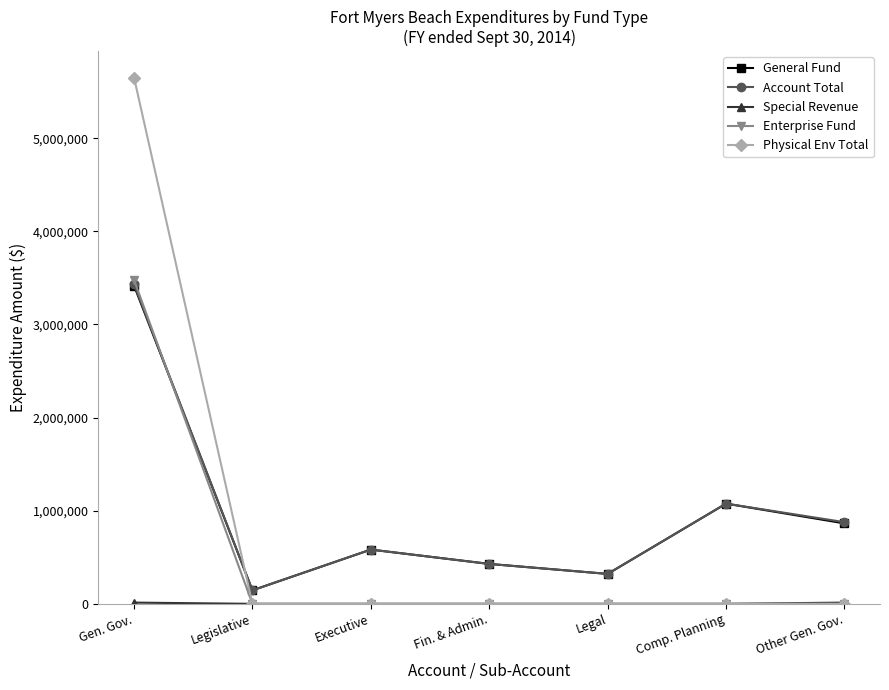

Where do Account Total and Enterprise Fund first cross each other?

Gen. Gov. and Legislative